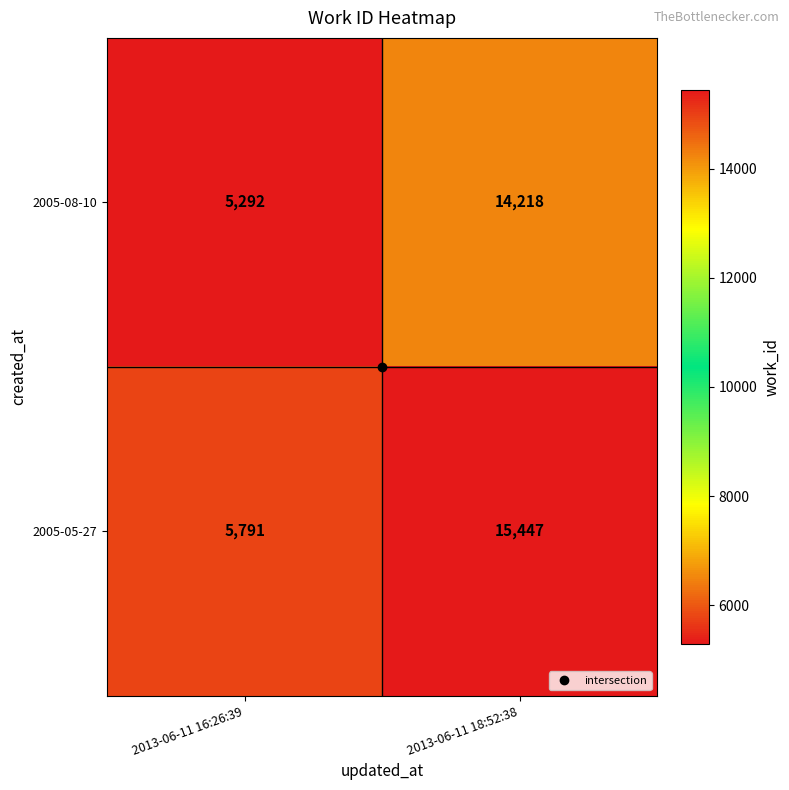

At which label is 2005-05-27 closest to 10619?

2013-06-11 16:26:39